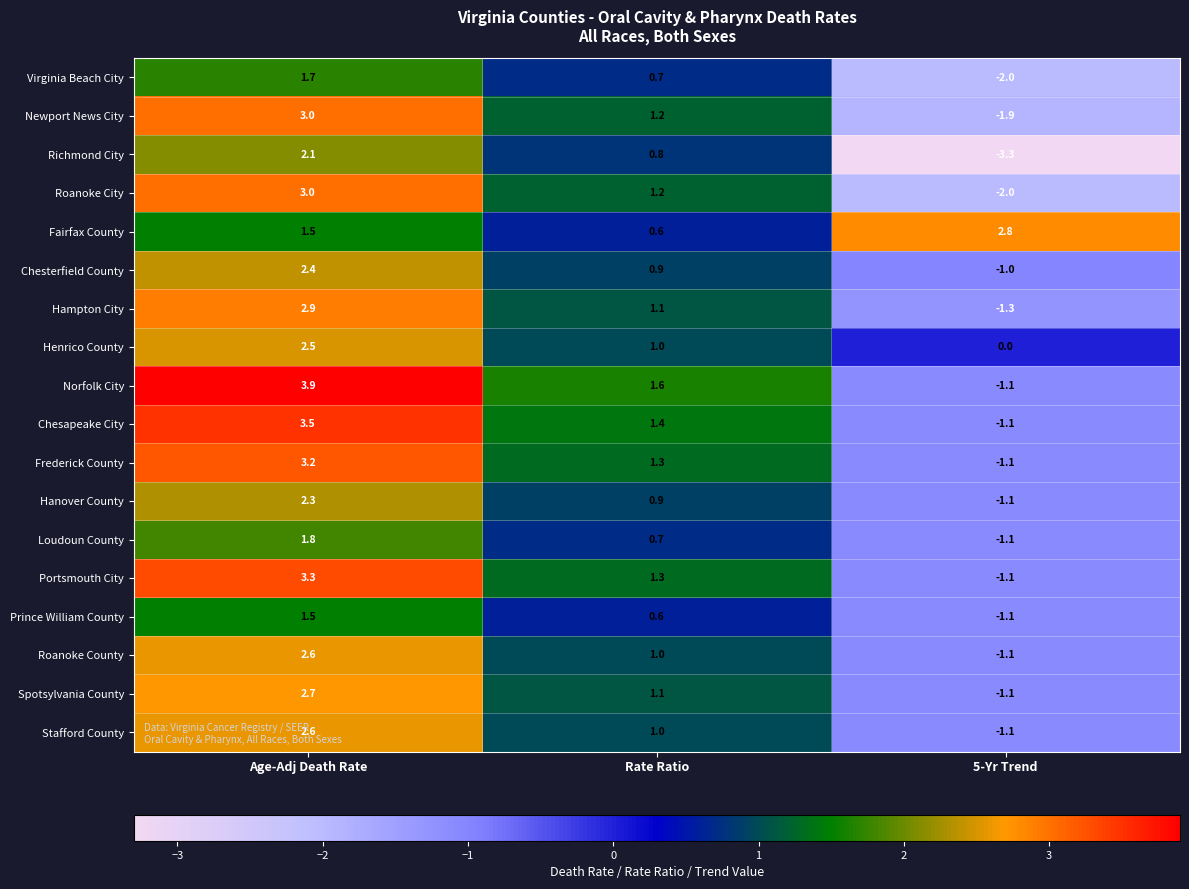

What is the maximum value for Richmond City?

2.1